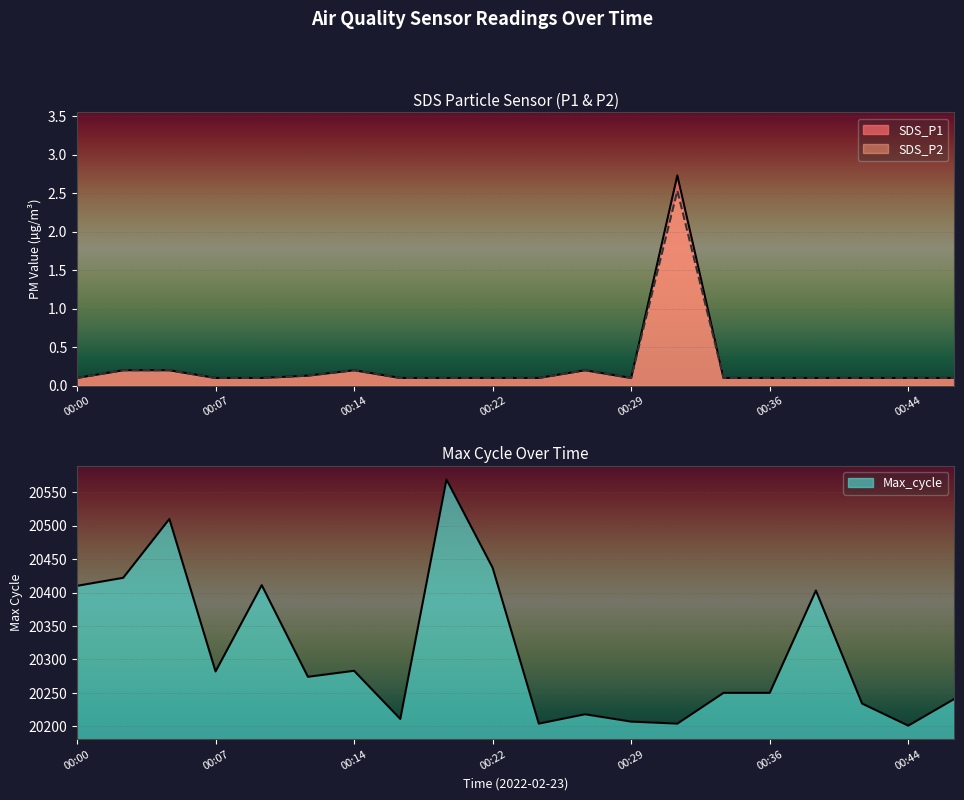

True or false: Max_cycle and SDS_P2 cross at least once.

False